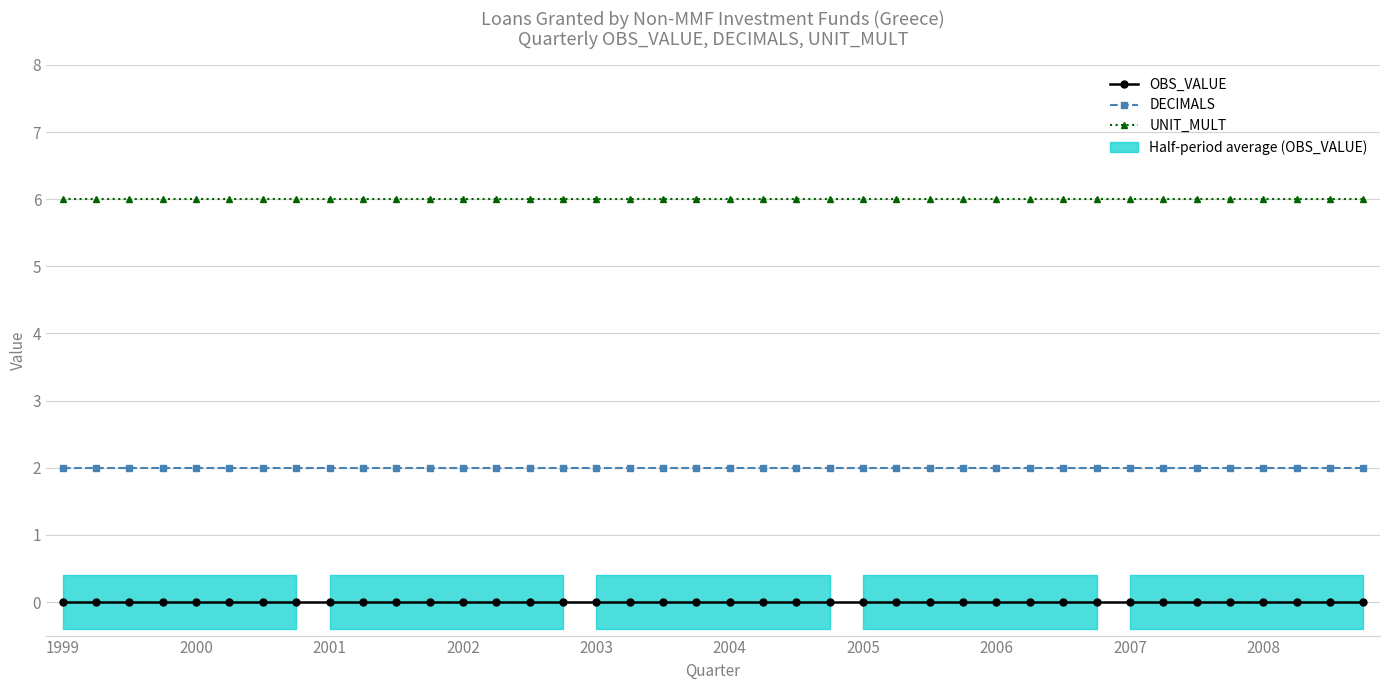

What is the sum of all DECIMALS values?

80